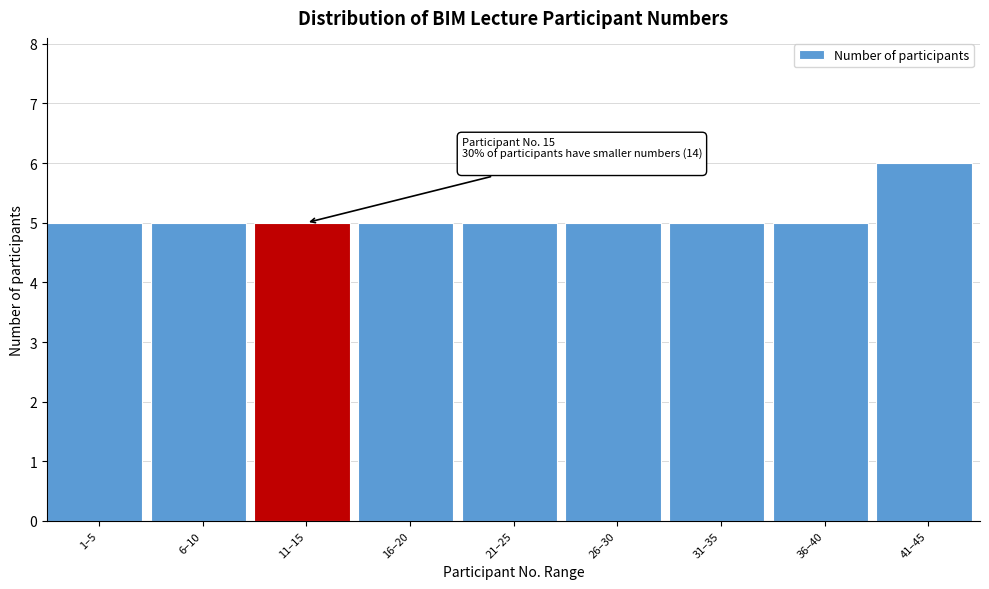

Reading right to left, transcribe all the data shown in this chart.

41–45=6	36–40=5	31–35=5	26–30=5	21–25=5	16–20=5	11–15=5	6–10=5	1–5=5